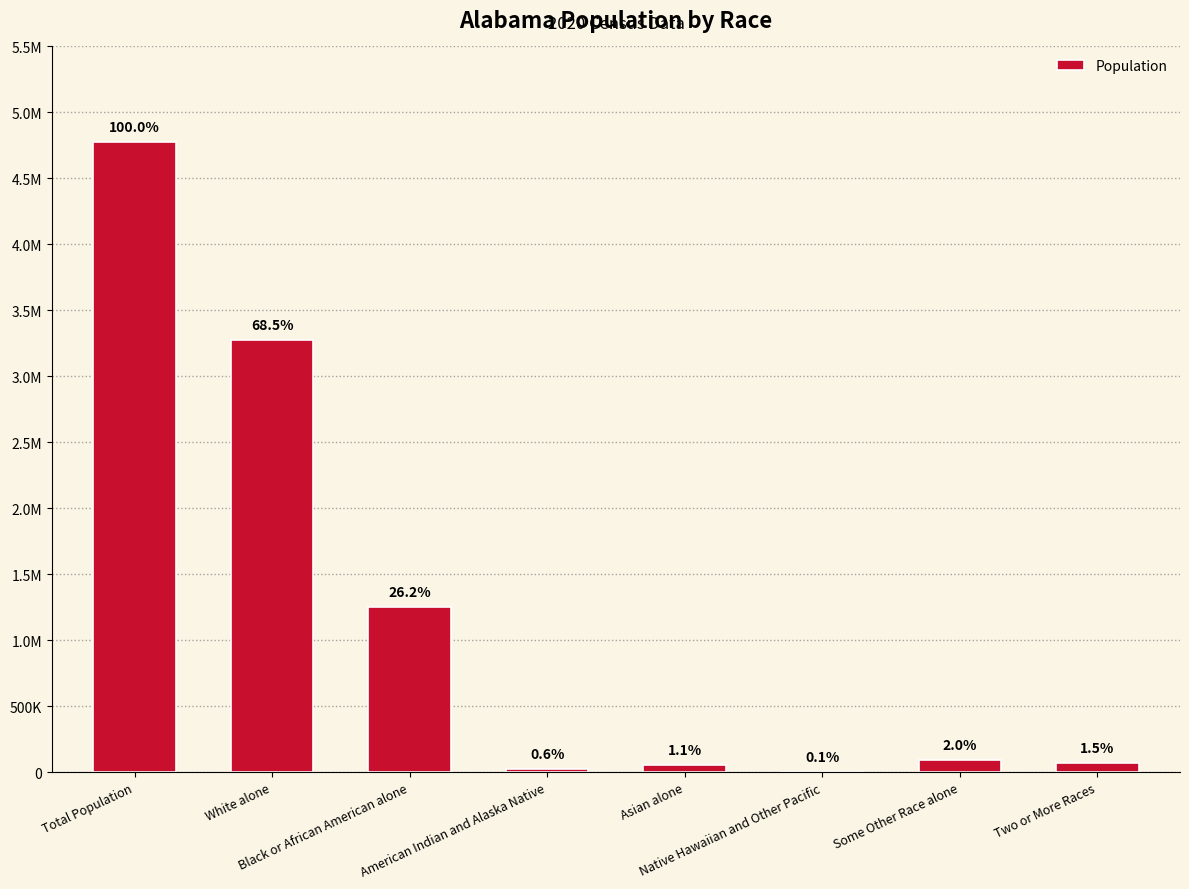

What is the minimum value shown in the chart?

3057